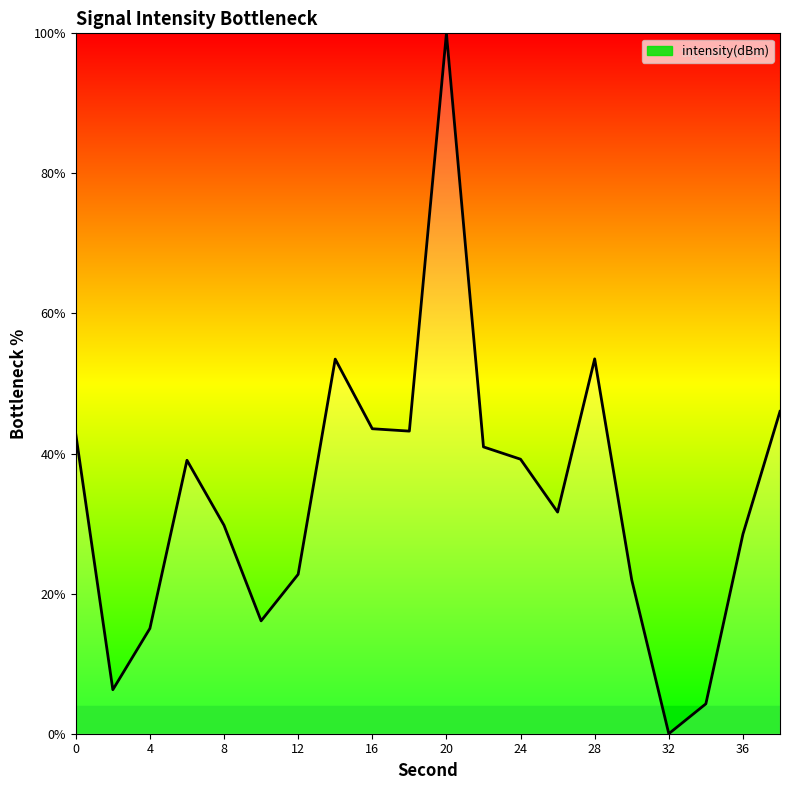

What is the difference between the maximum and minimum values?

100.0